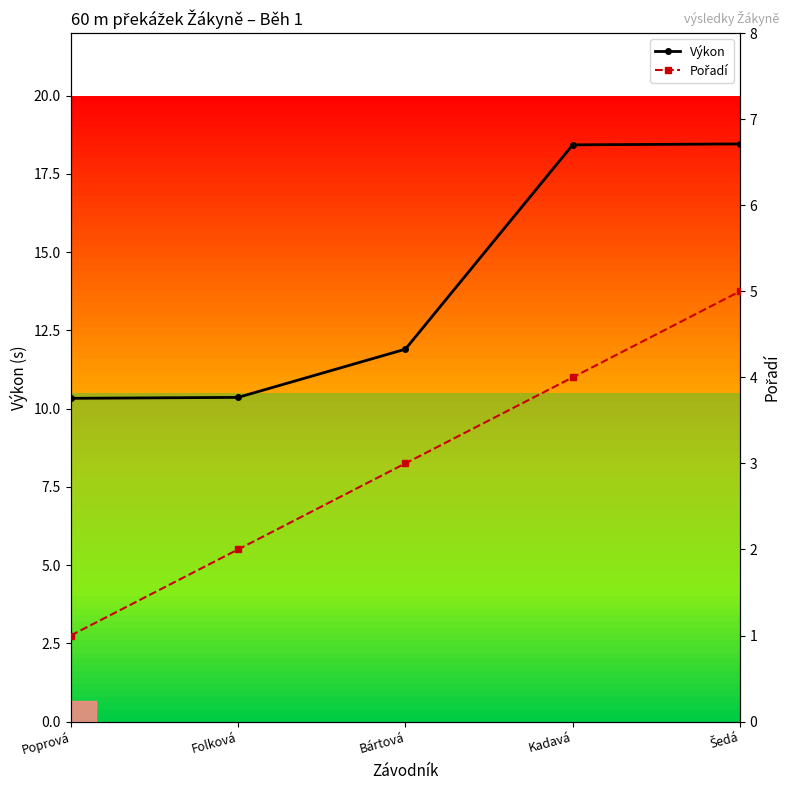

At which label does Pořadí reach its peak?

Šedá